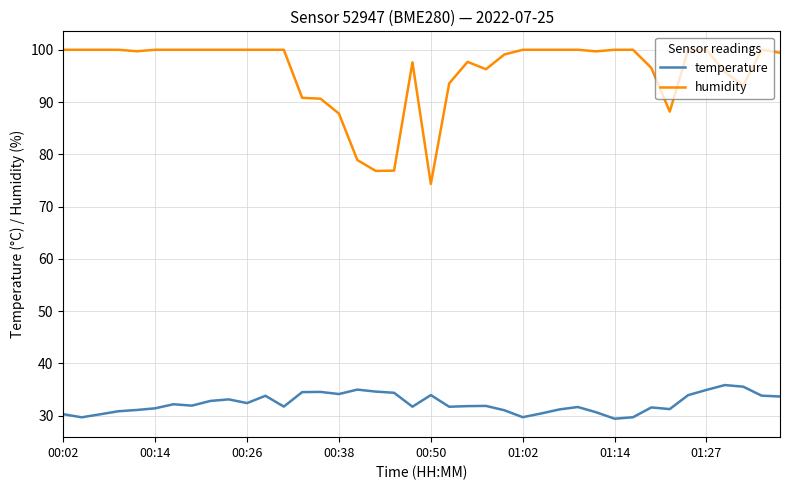

Which series has the widest spread of values?

humidity